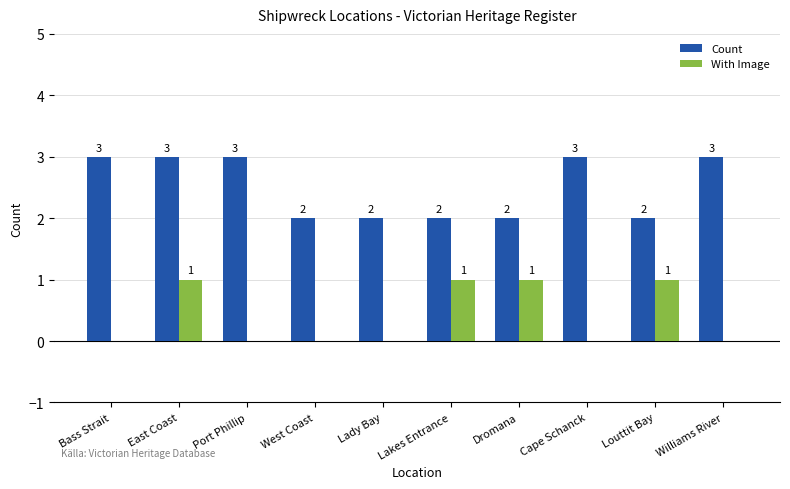

Are the bars horizontal?

No